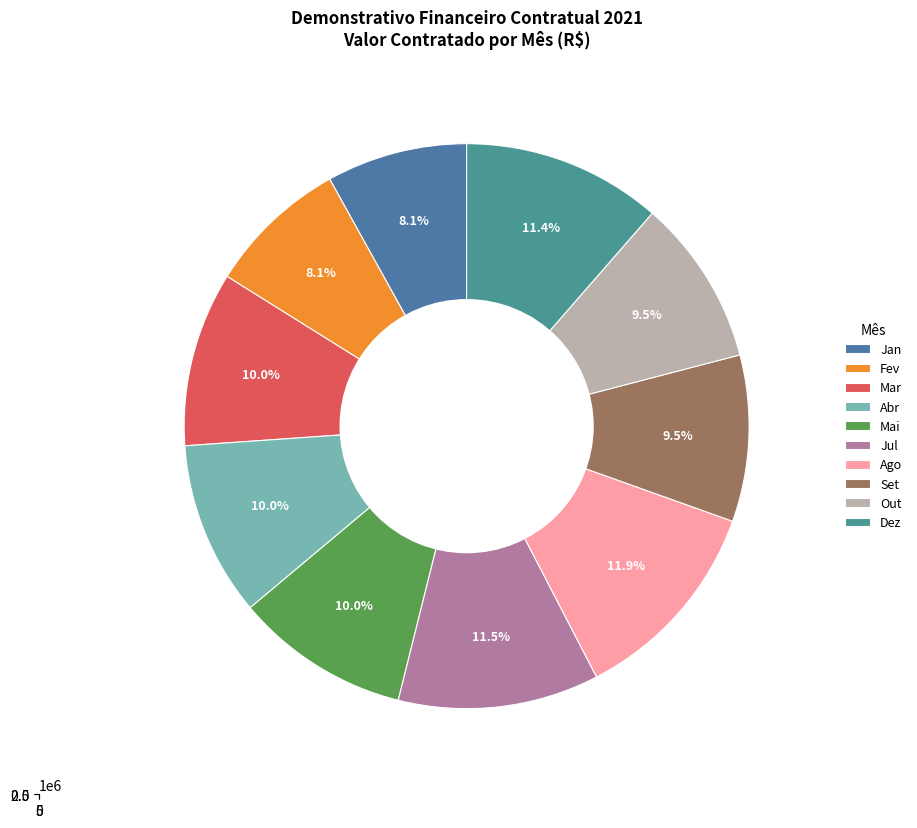

What is the change in value from Jul to Ago?

+132433.1